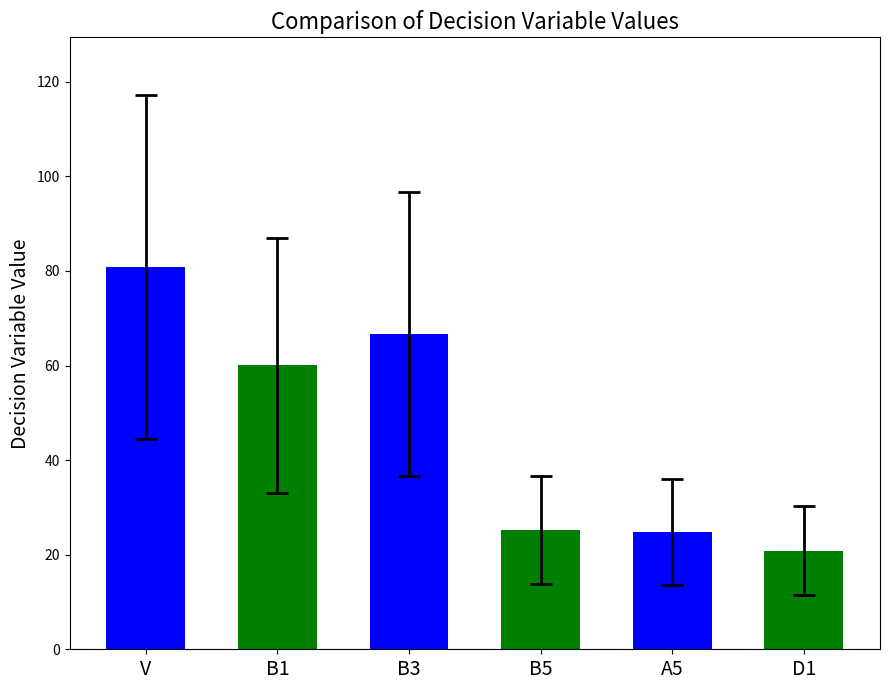

What position from the left is A5?

5